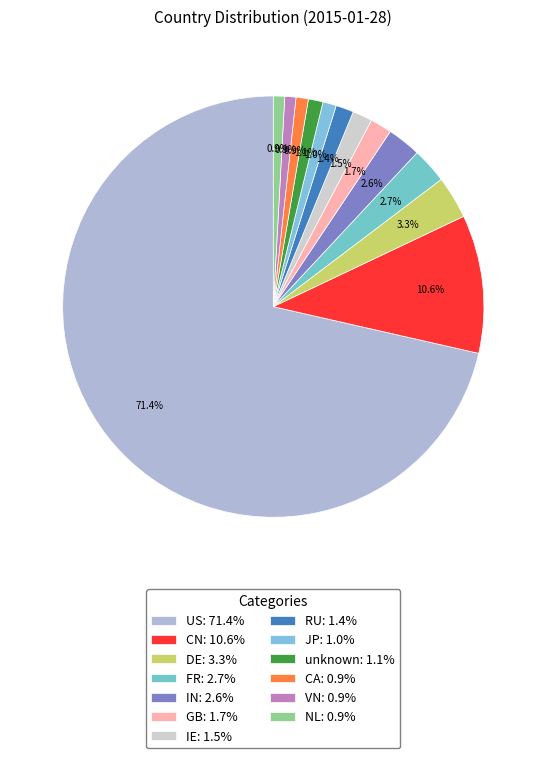

How many slices are in this pie chart?

13